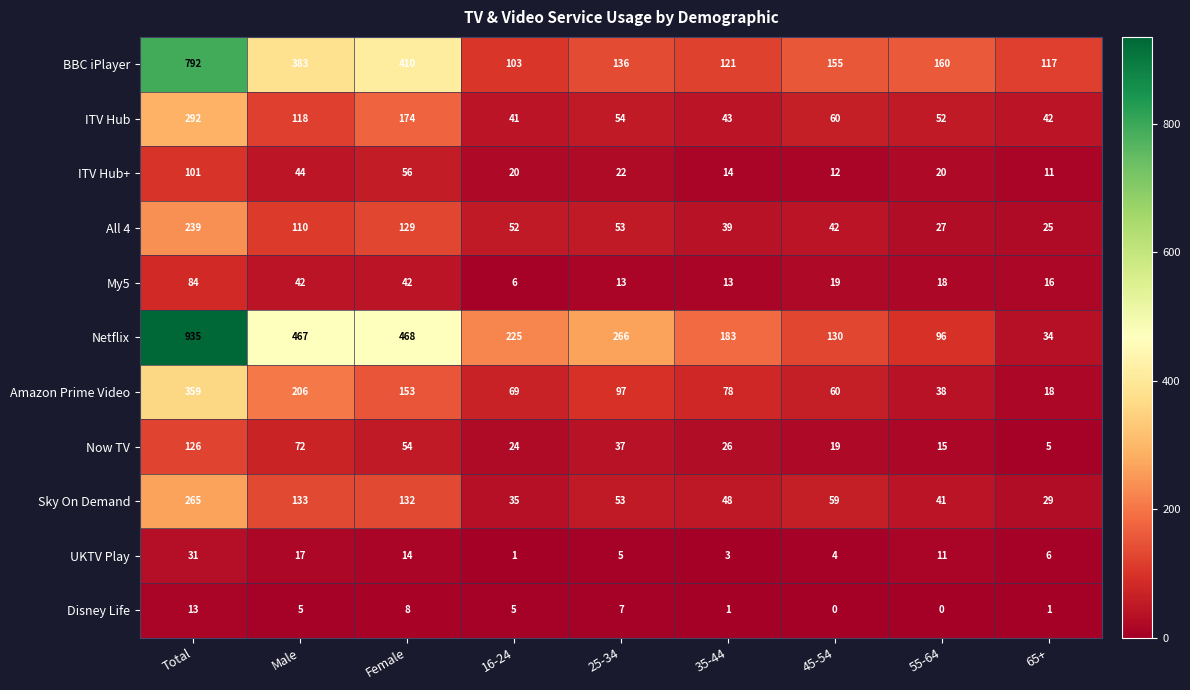

Which series changed the most between 16-24 and 25-34?

Netflix